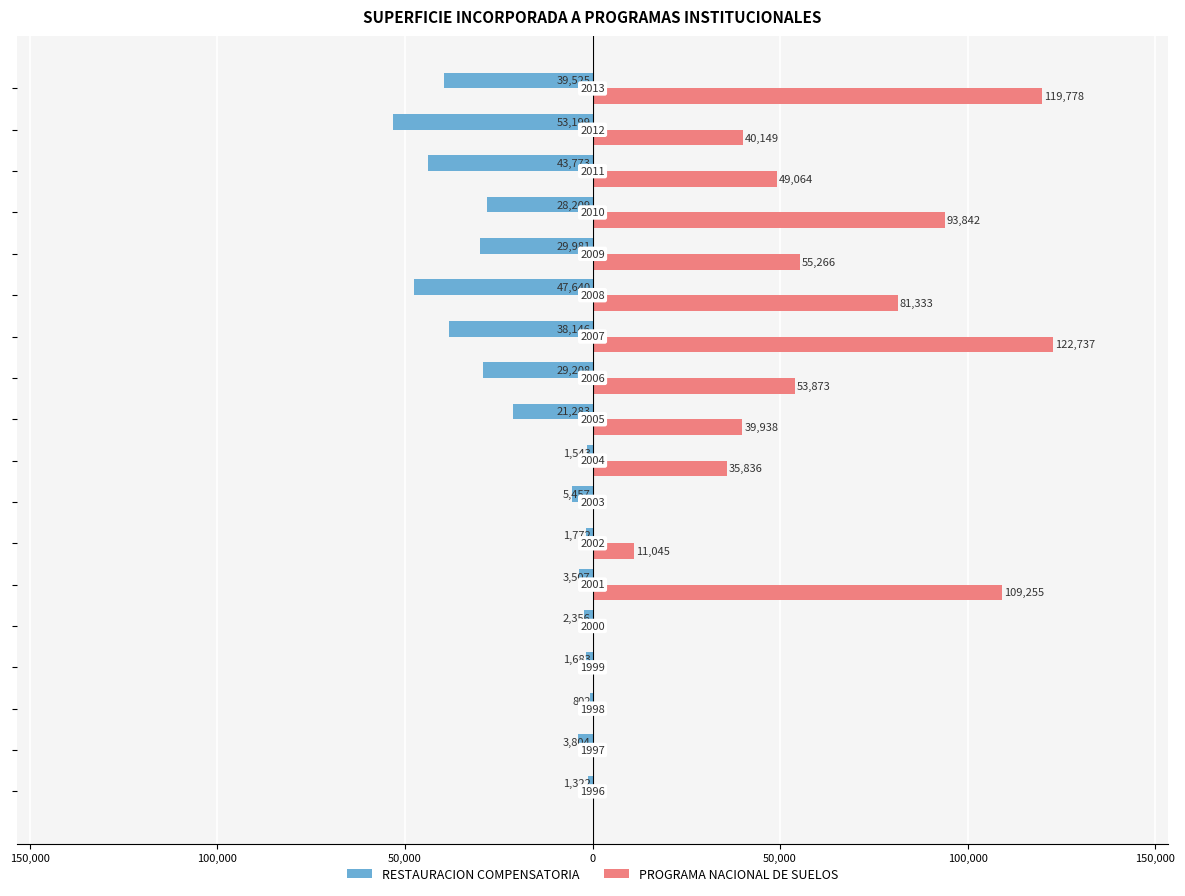

Which series has the largest total across all categories?

PROGRAMA NACIONAL DE SUELOS